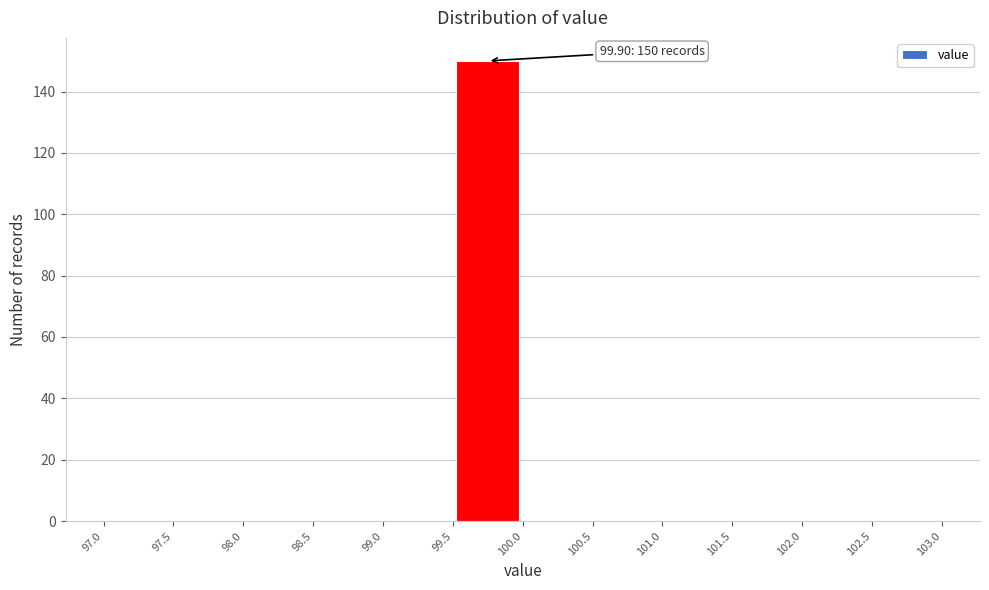

Which range on the x-axis has the tallest bar?

99.5 to 100.0